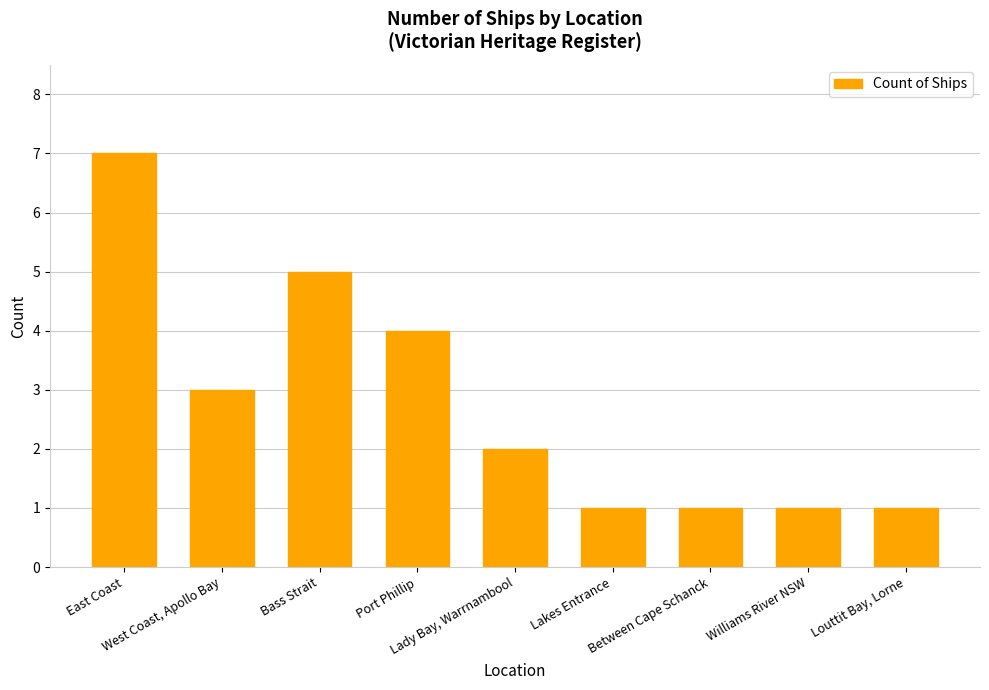

How many data points are less than 2?

4